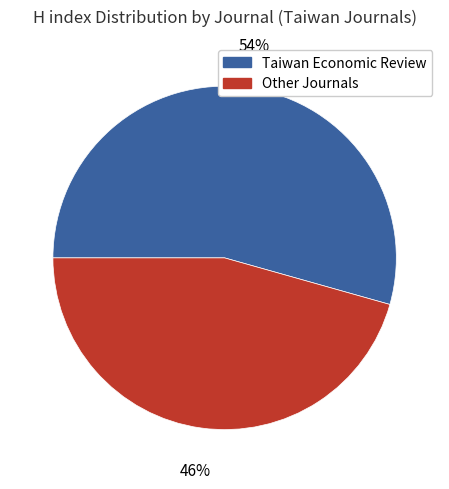

Count the number of slices in the pie.

2